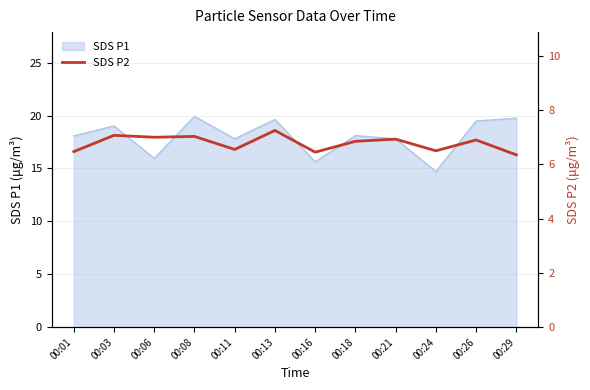

True or false: the data has more than 2 interior local peaks.

True